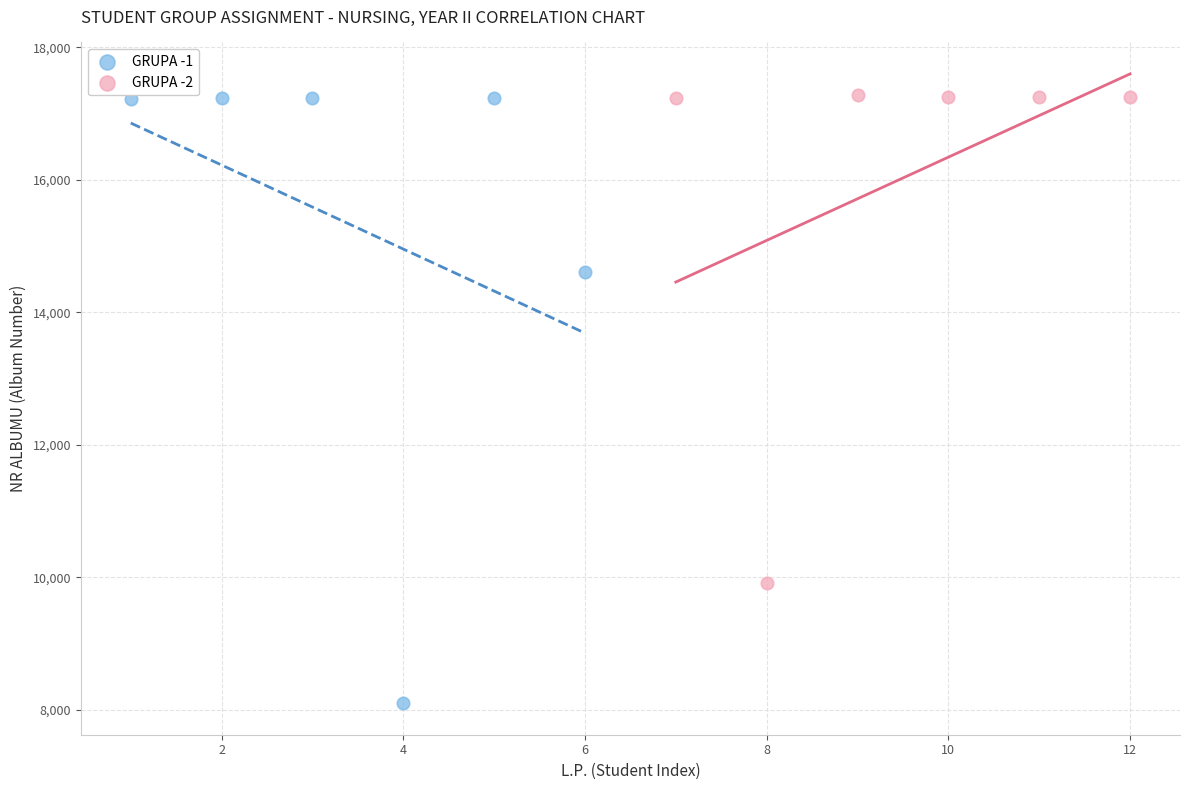

Which series has the widest spread of Y values?

GRUPA -1